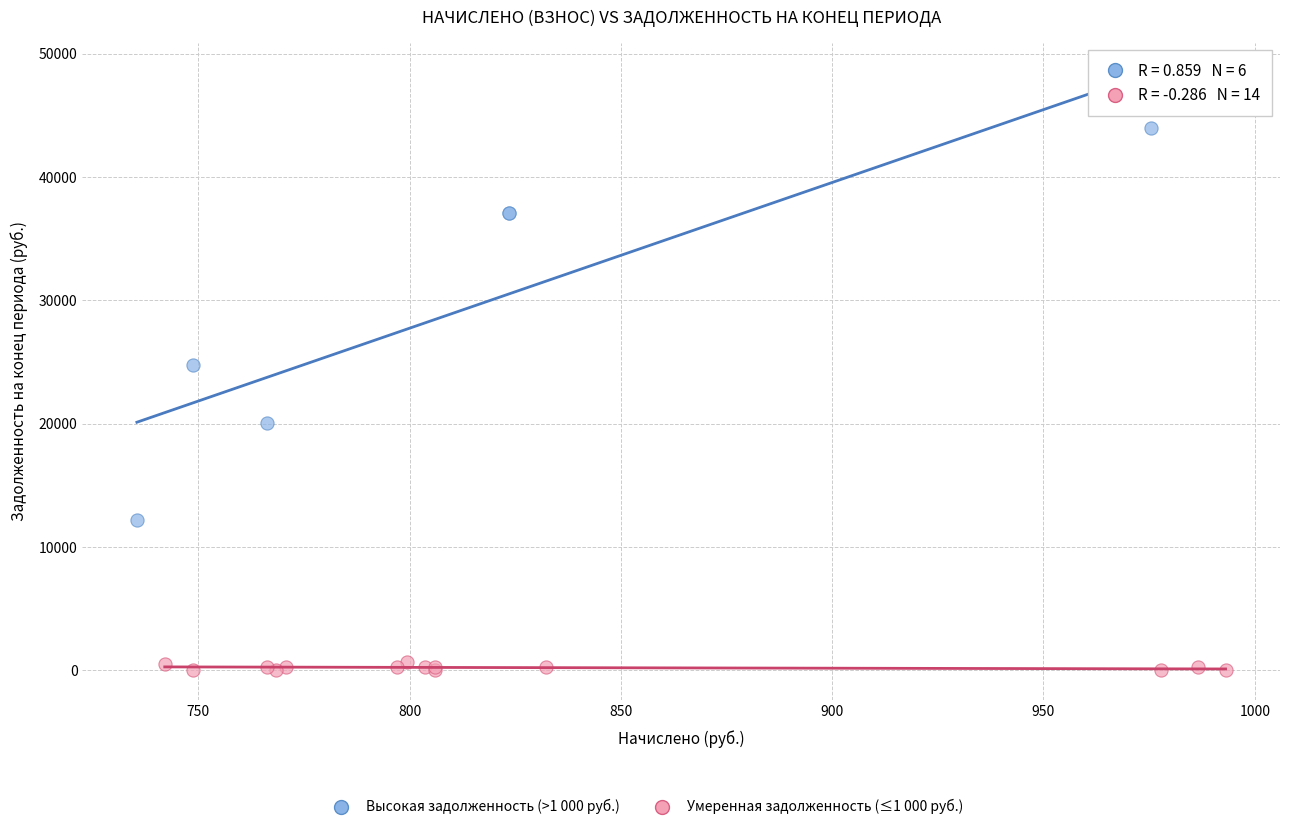

Which series reaches the minimum Y coordinate?

Умеренная задолженность (≤1 000 руб.)